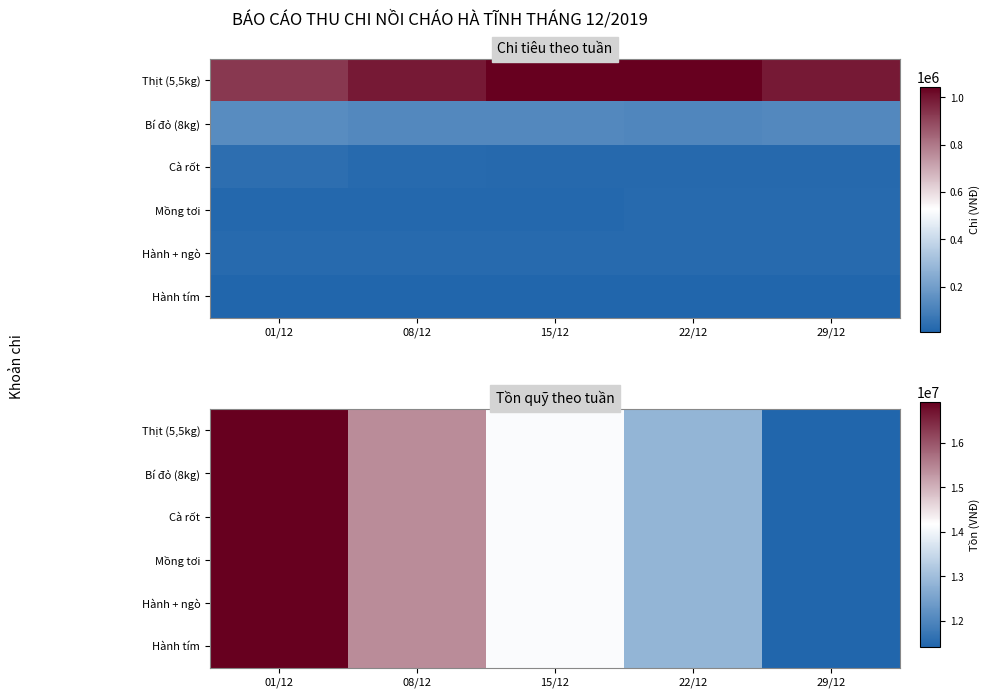

Which series has the widest spread of values?

Thịt (5,5kg)